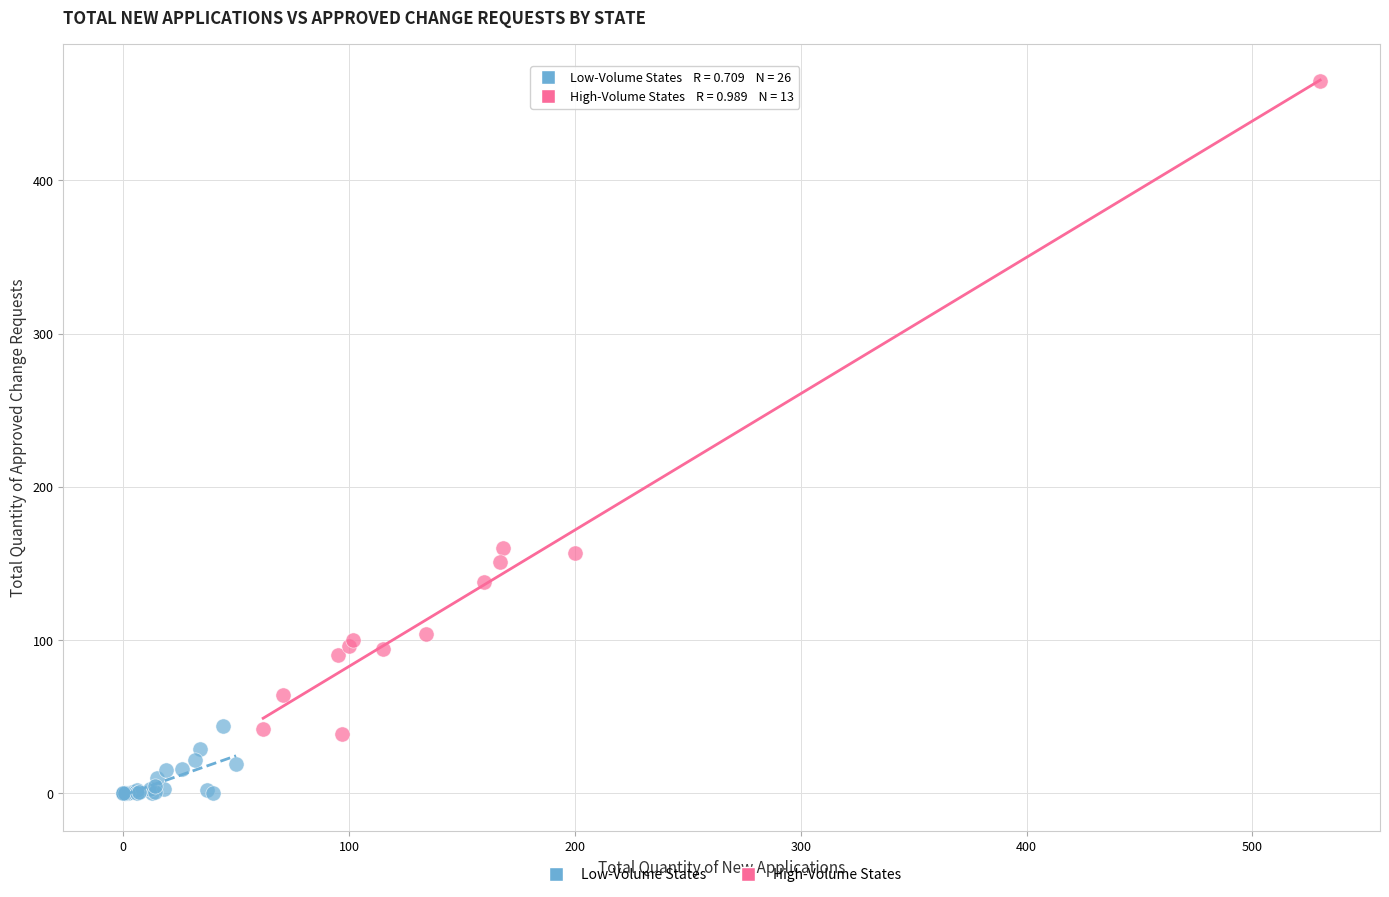

What are all the series names shown in the legend?

Low-Volume States, High-Volume States